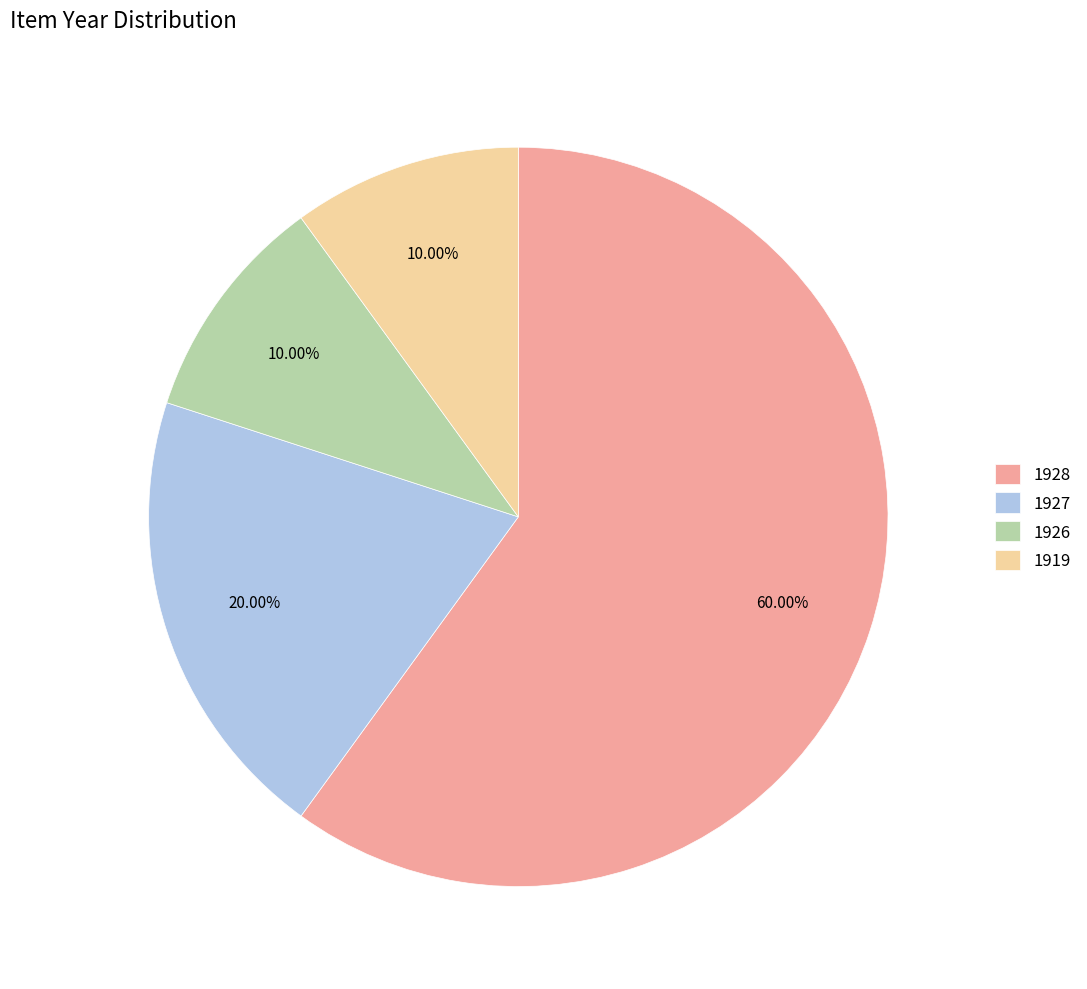

Do 1919 and 1926 together represent more than half of the pie?

No